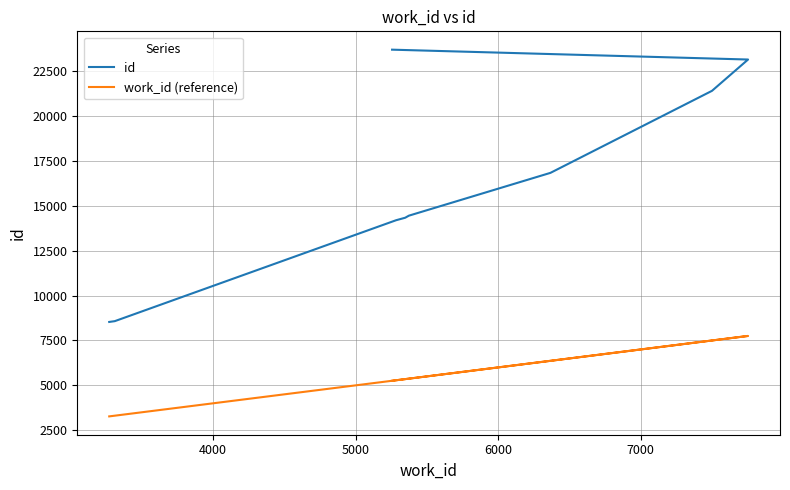

True or false: work_id (reference) and id intersect in this chart.

False